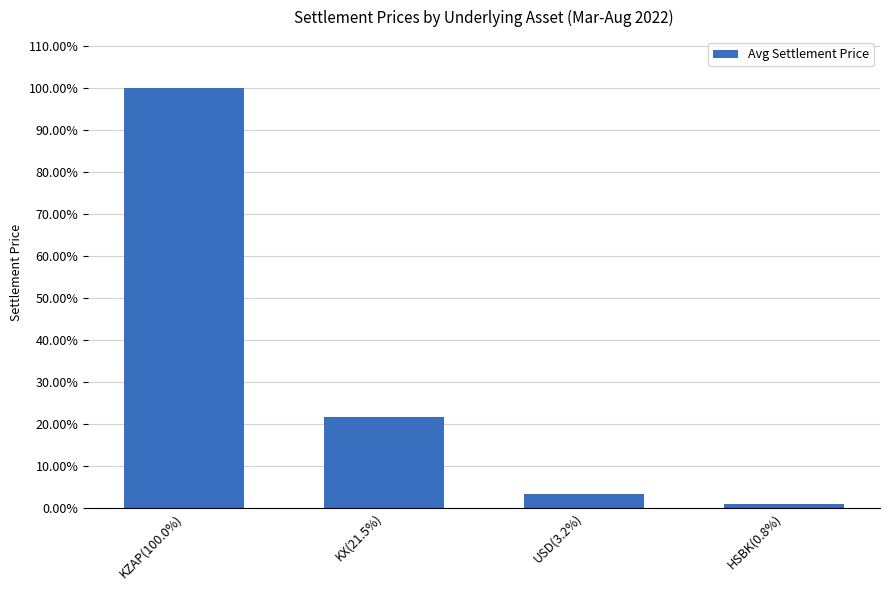

At which label does the data first exceed 3440?

KZAP(100.0%)